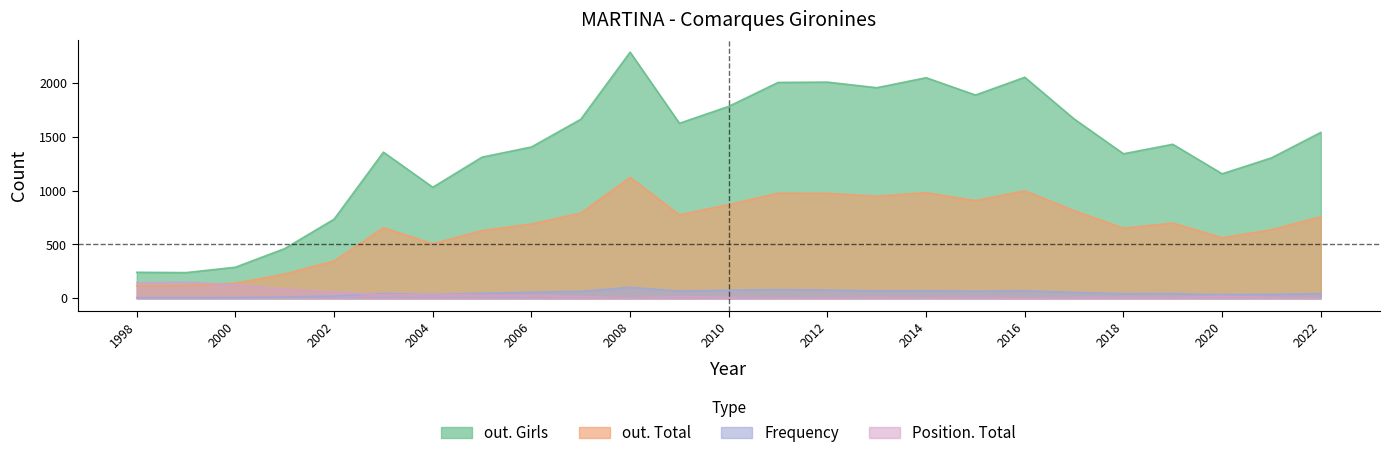

How many data points in out. Girls are above 1430?

12